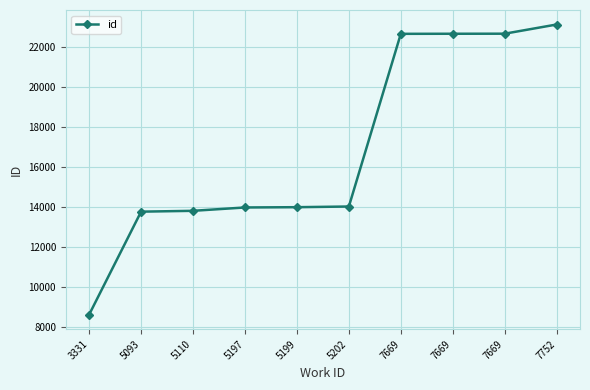

At which label is the value closest to 15876?

5202